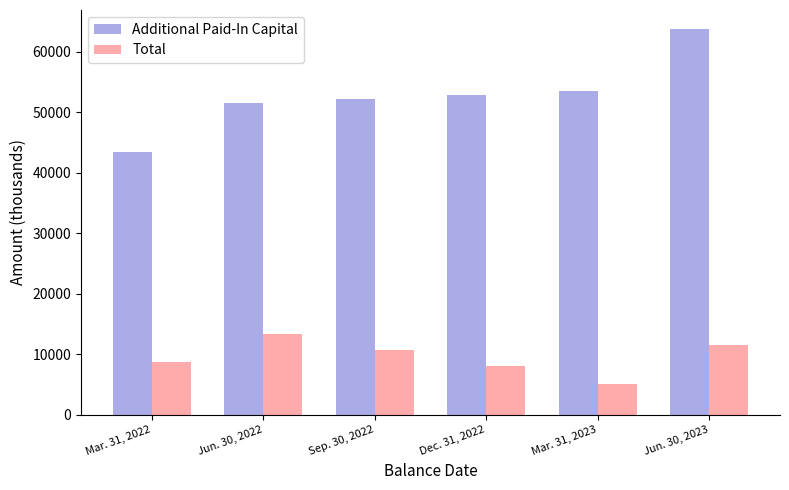

What are all the series names shown in the legend?

Additional Paid-In Capital, Total